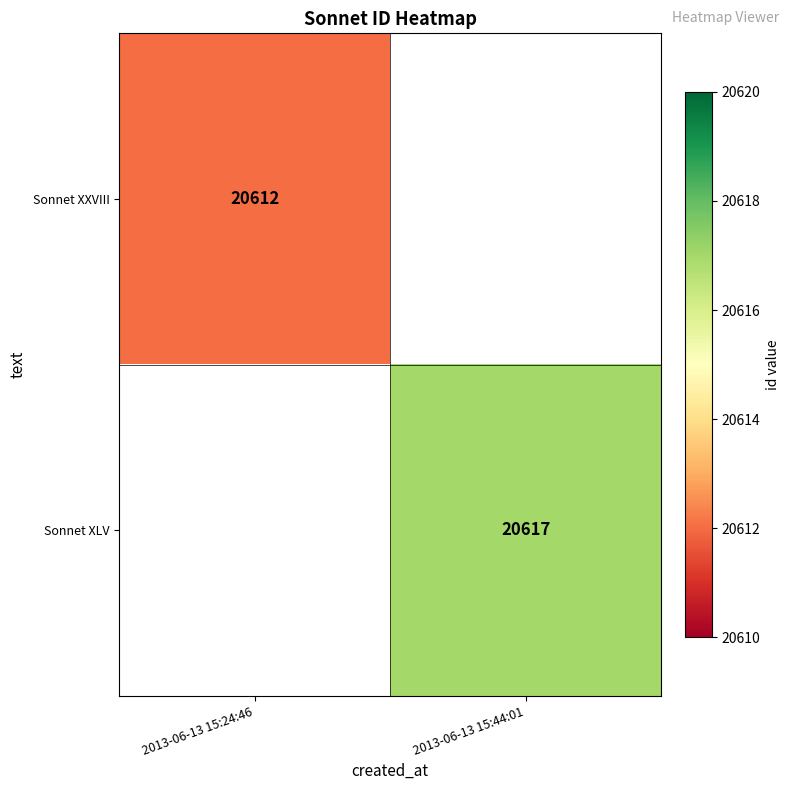

The Sonnet XLV series shows 30837 at 2013-06-13 15:44:01. True or false?

False